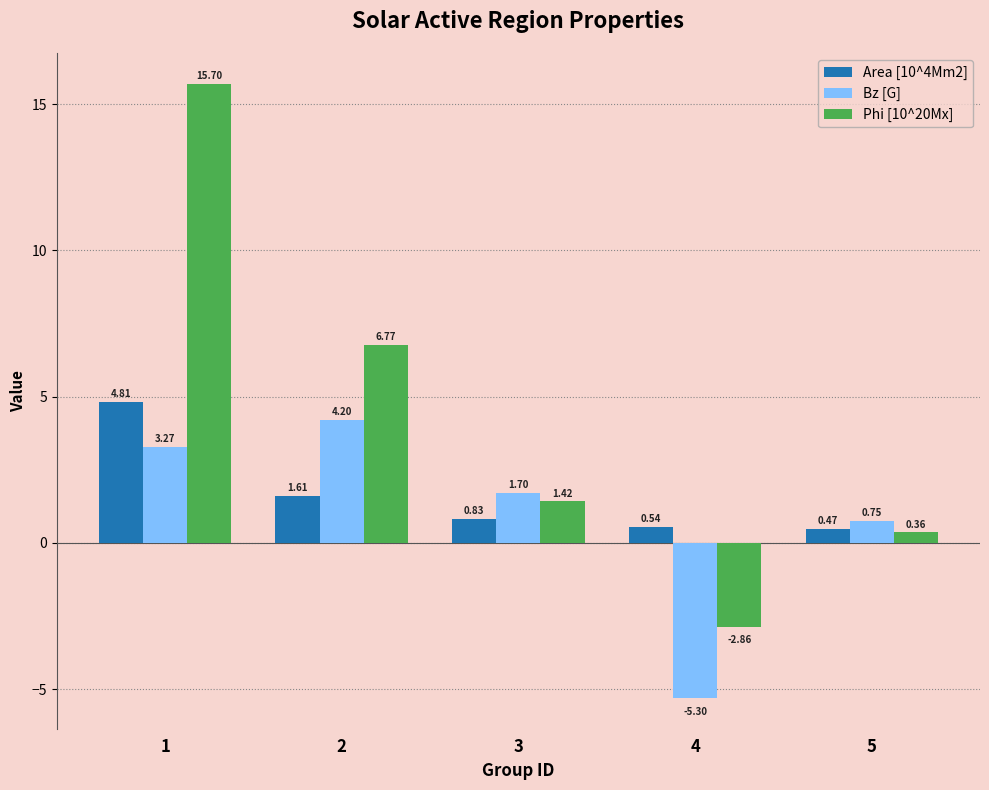

Is it true that Area [10^4Mm2] equals 4.8 at 1?

True